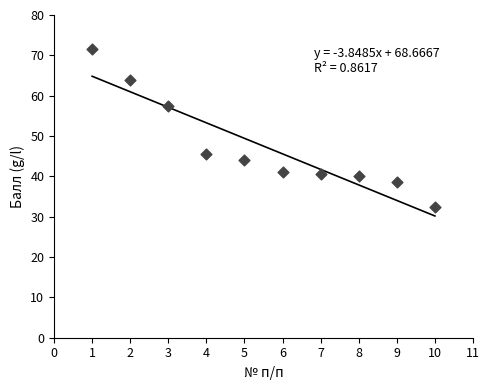

What is the range of Y values (max minus min)?

39.0